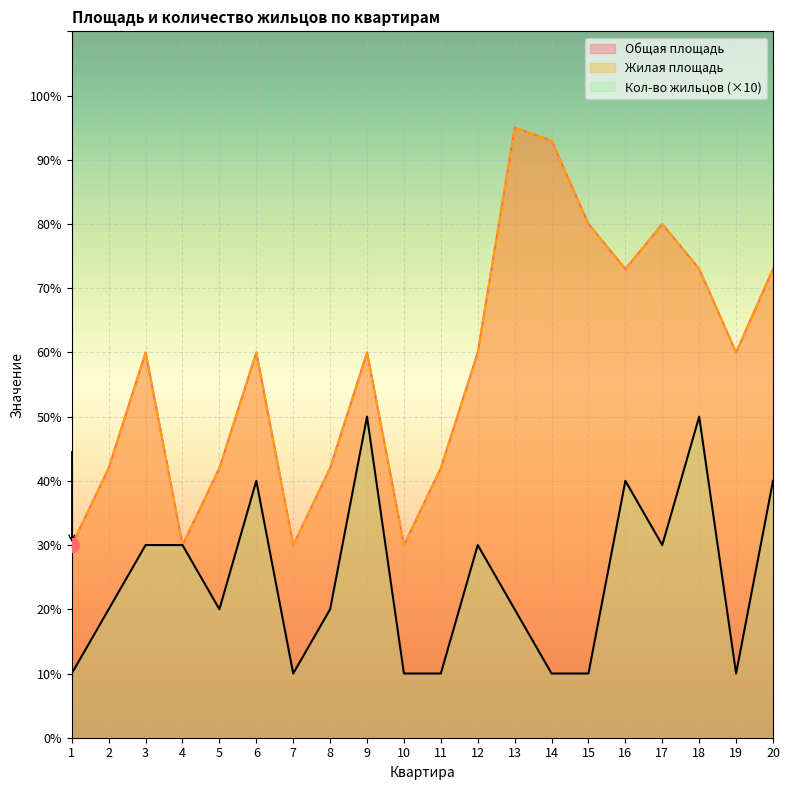

Which series has the largest total across all categories?

Общая площадь